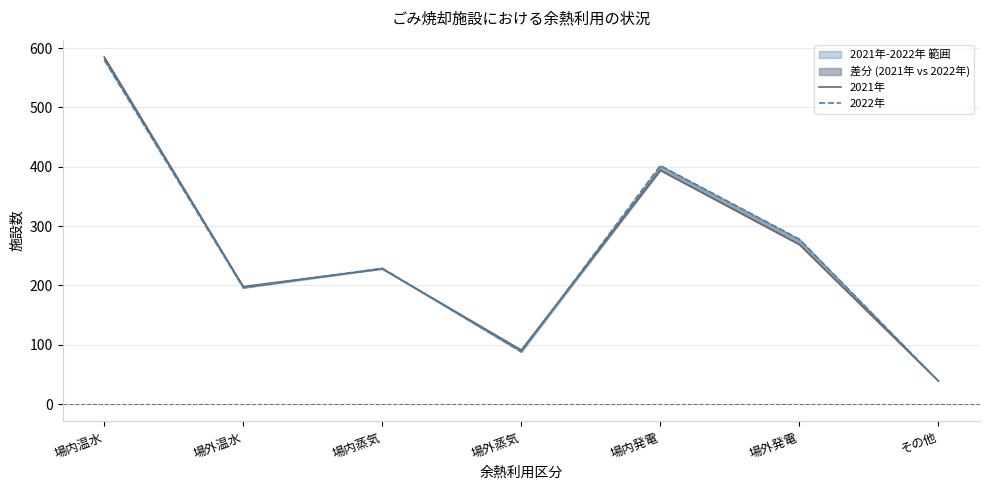

At which label does 2021年 reach its peak?

場内温水